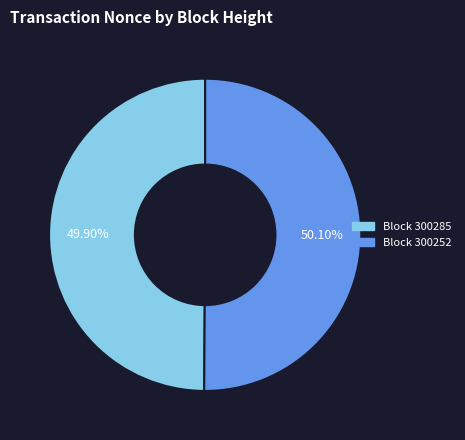

Does any single category account for the majority?

Yes